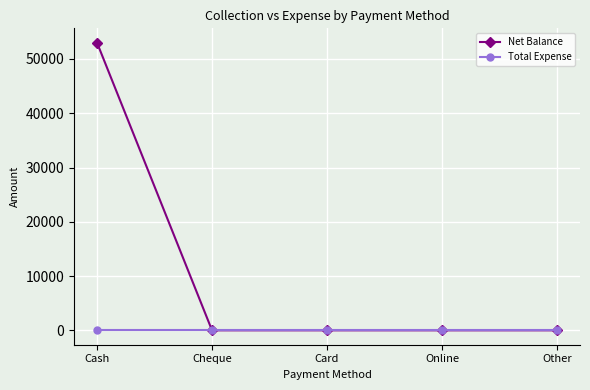

Count the number of data series in this chart.

2